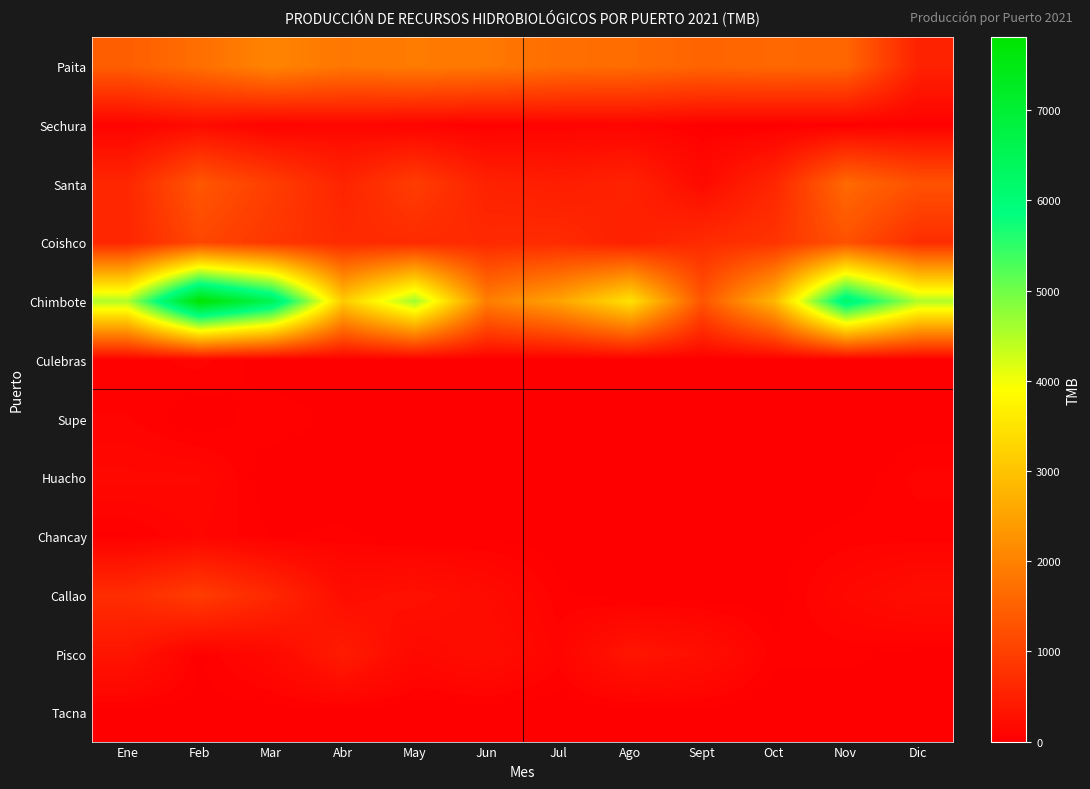

Rank the series at Abr from highest to lowest value.

Chimbote, Paita, Coishco, Santa, Pisco, Callao, Sechura, Chancay, Supe, Culebras, Huacho, Tacna